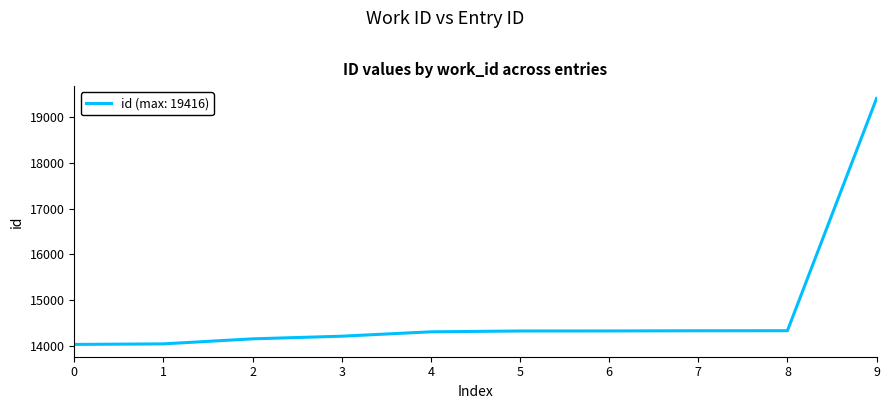

Is it true that the value at 8 is 14330?

True